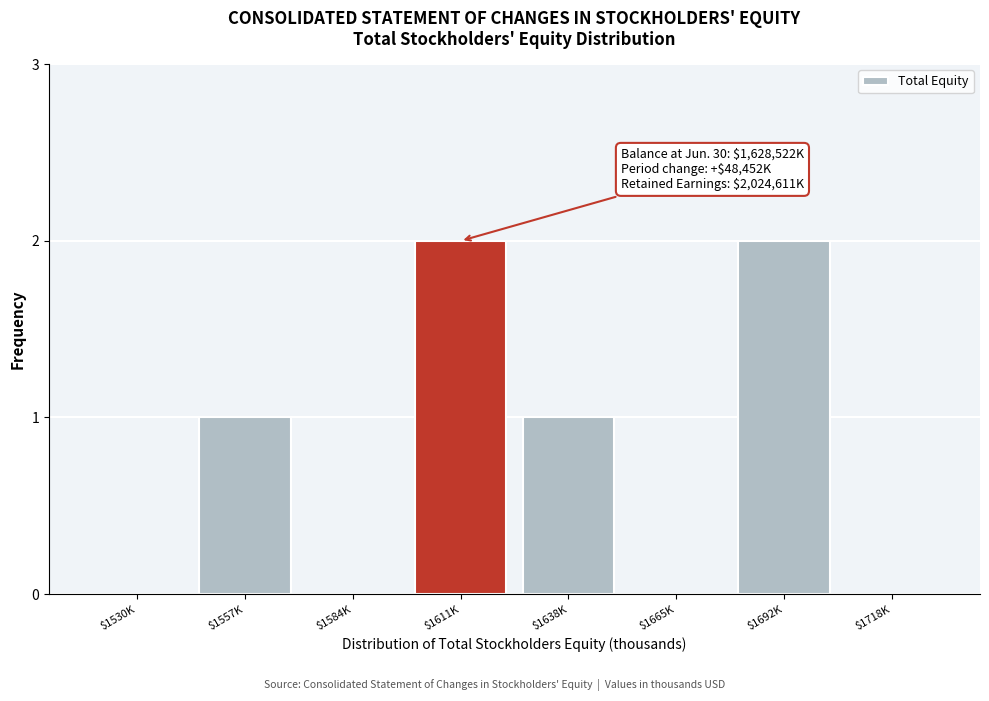

The chart shows a value of -1 at $1530K. True or false?

False